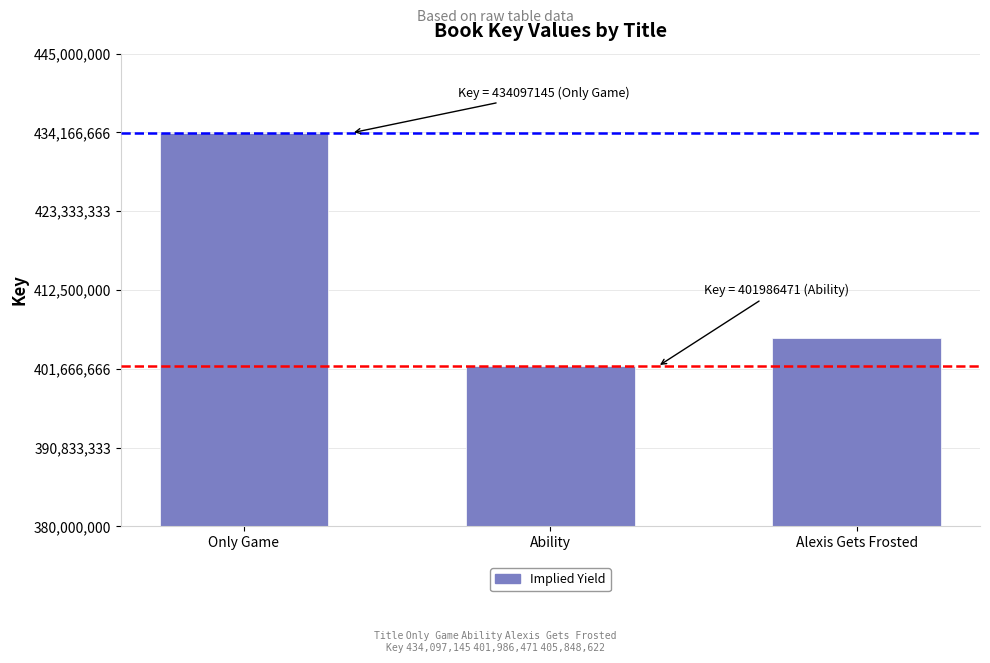

Is it true that the value at Ability is 401986471?

True